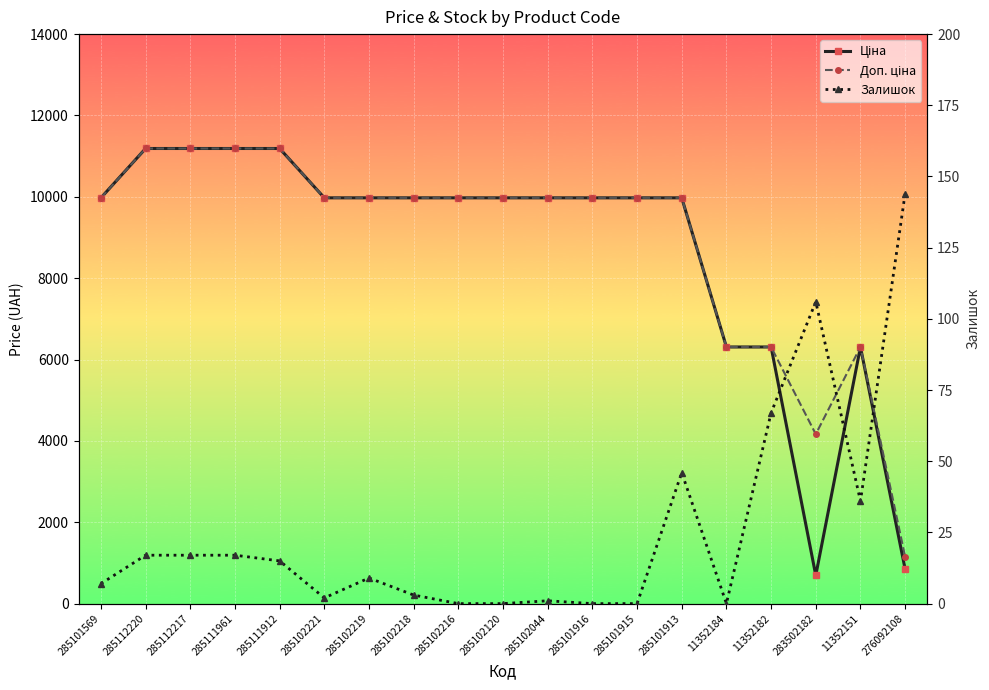

True or false: Доп. ціна has more than 1 interior local peaks.

False